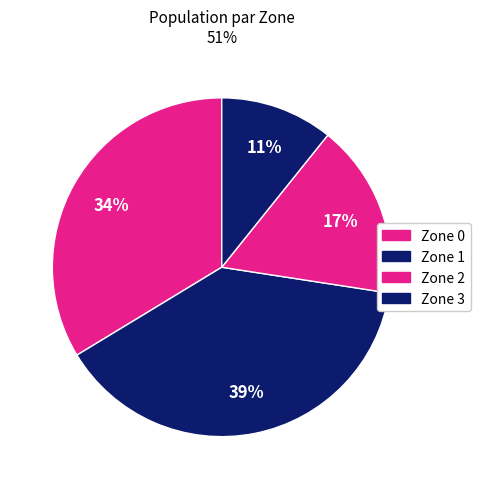

True or false: Zone 2 accounts for 17% of the total.

True